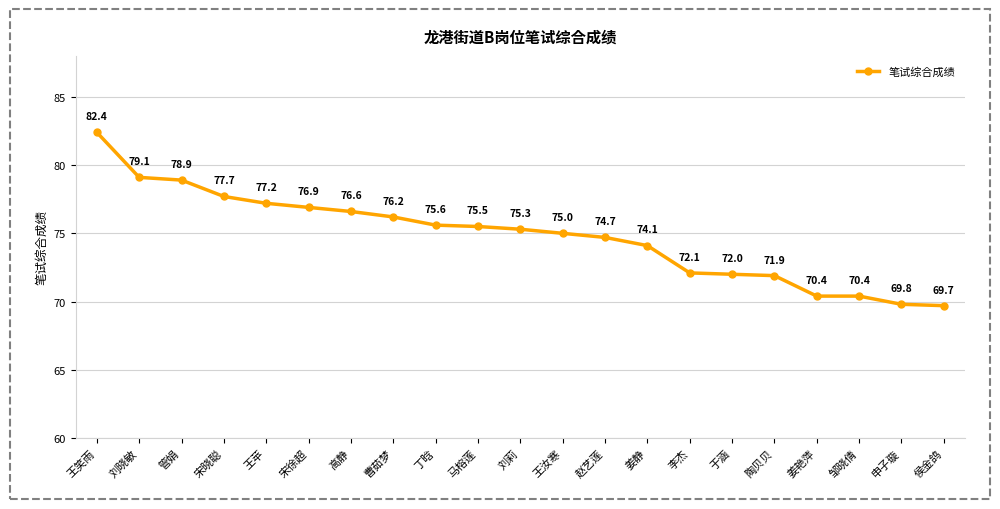

Reading right to left, what are all the values shown in this chart?

69.7	69.8	70.4	70.4	71.9	72.0	72.1	74.1	74.7	75.0	75.3	75.5	75.6	76.2	76.6	76.9	77.2	77.7	78.9	79.1	82.4